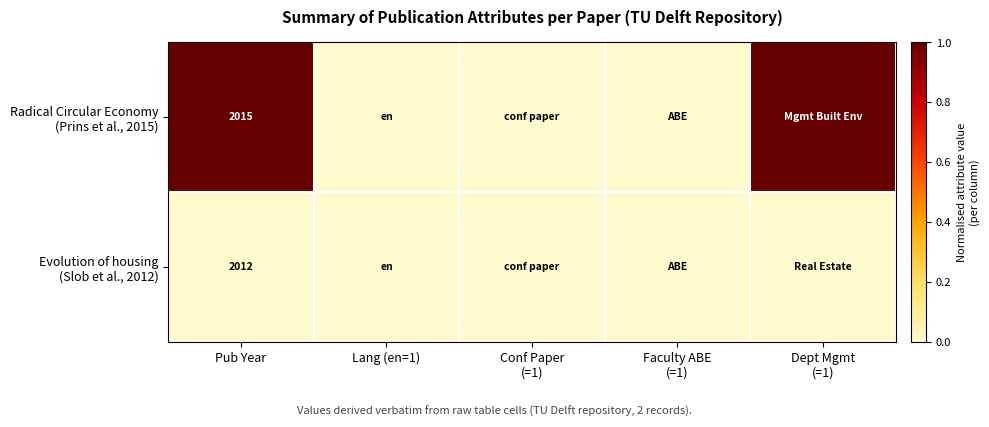

What is the total value across all series at Pub Year?

4027